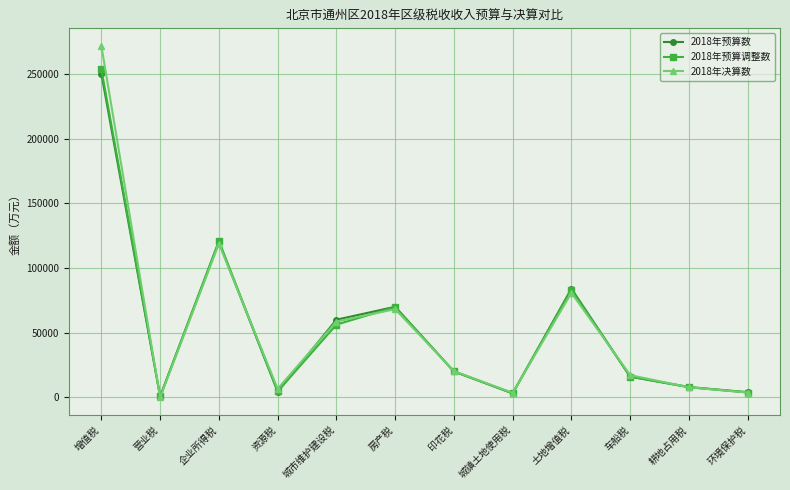

What is the sum of the 2018年预算调整数 values at 资源税 and 印花税?

24600